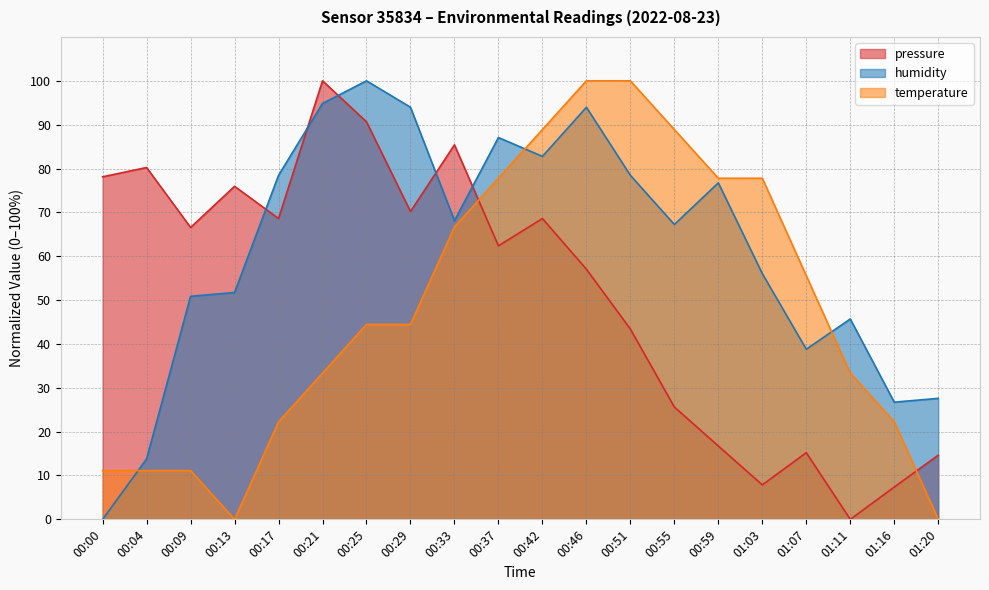

What is the spread (max minus min) of values at 00:13?

75.9